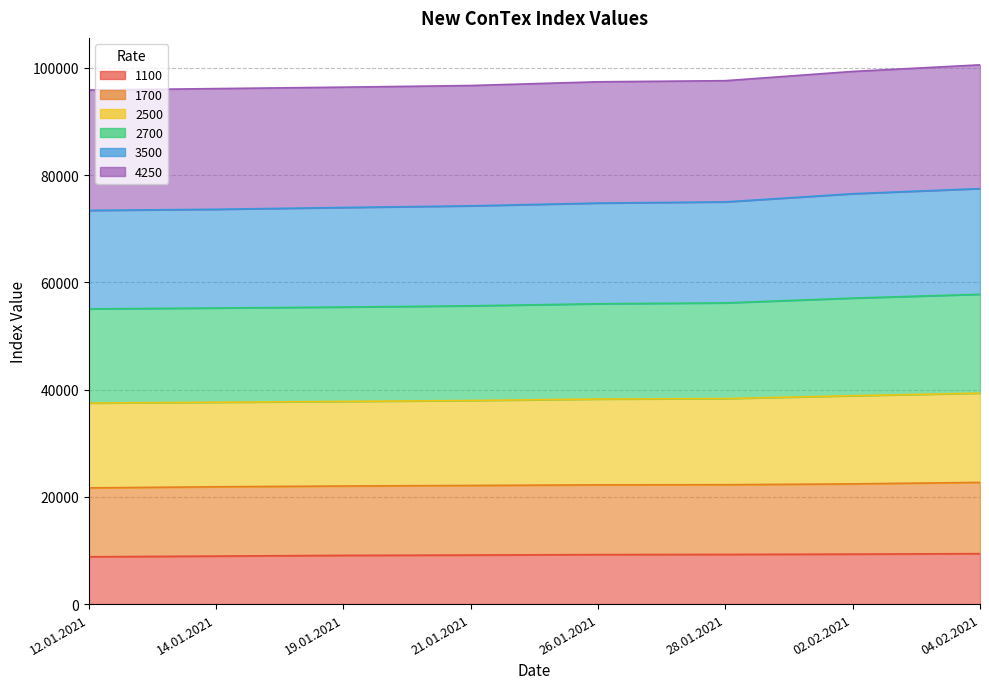

List the labels in order of 2500 value, largest first.

04.02.2021, 02.02.2021, 28.01.2021, 26.01.2021, 21.01.2021, 19.01.2021, 14.01.2021, 12.01.2021